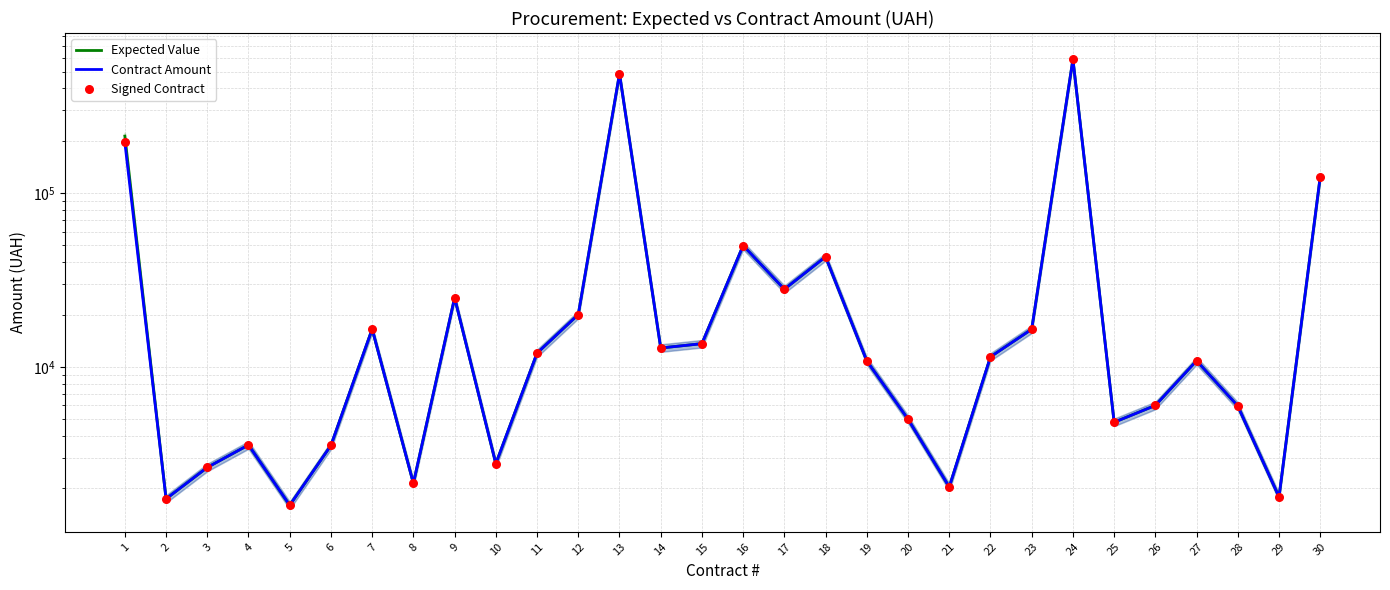

At which category is the sum across all series the highest?

24